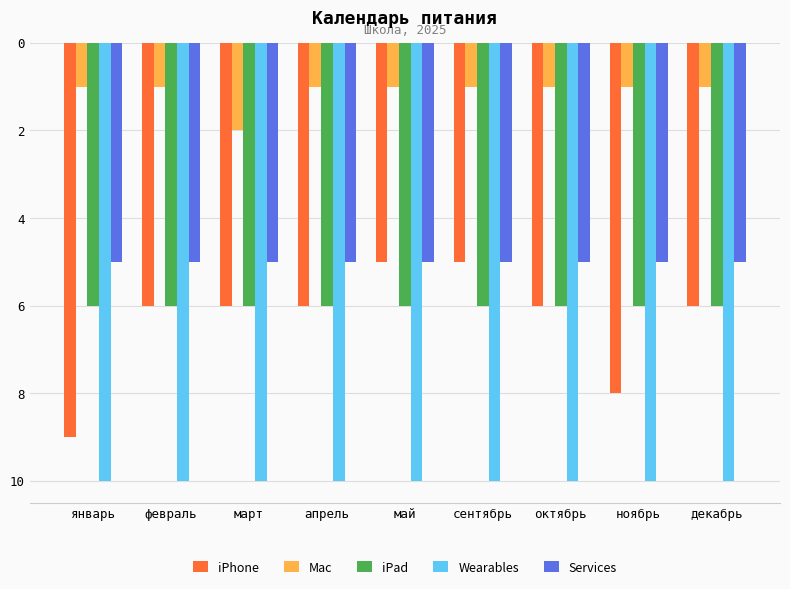

What are all the series names shown in the legend?

iPhone, Mac, iPad, Wearables, Services